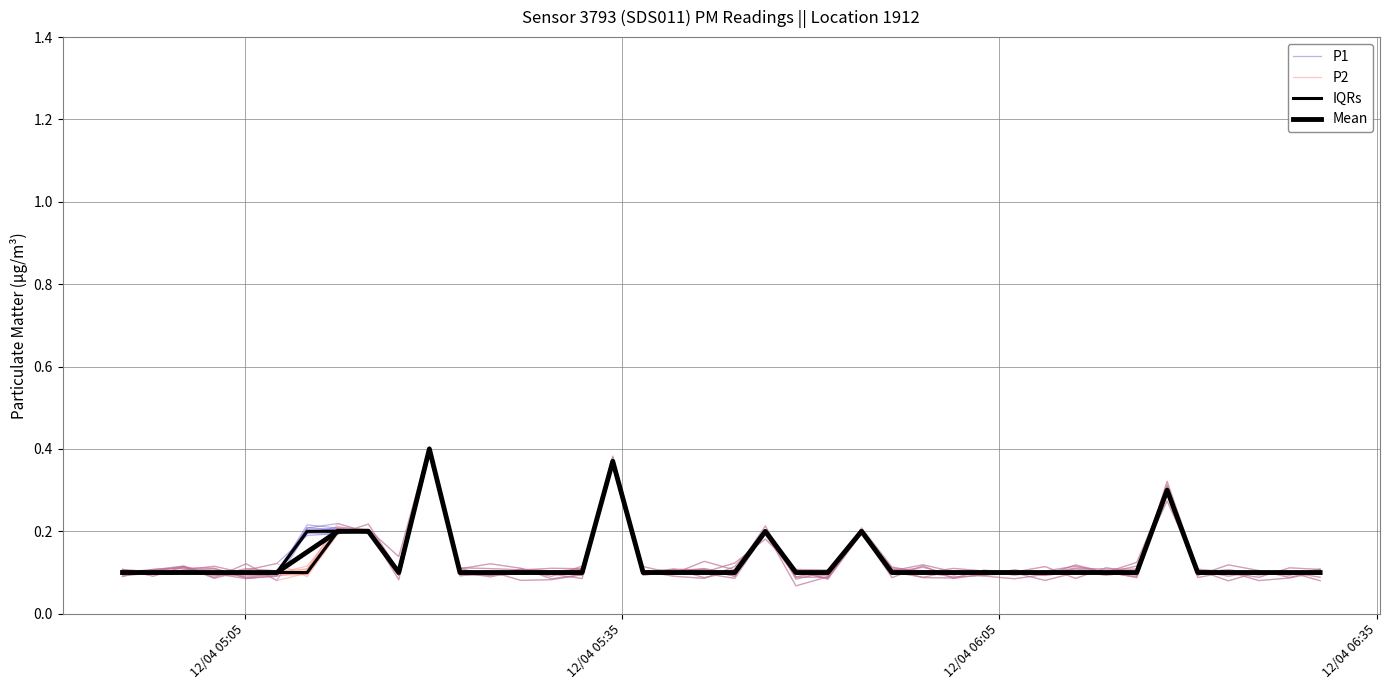

Is this an area chart (filled region under the line)?

No